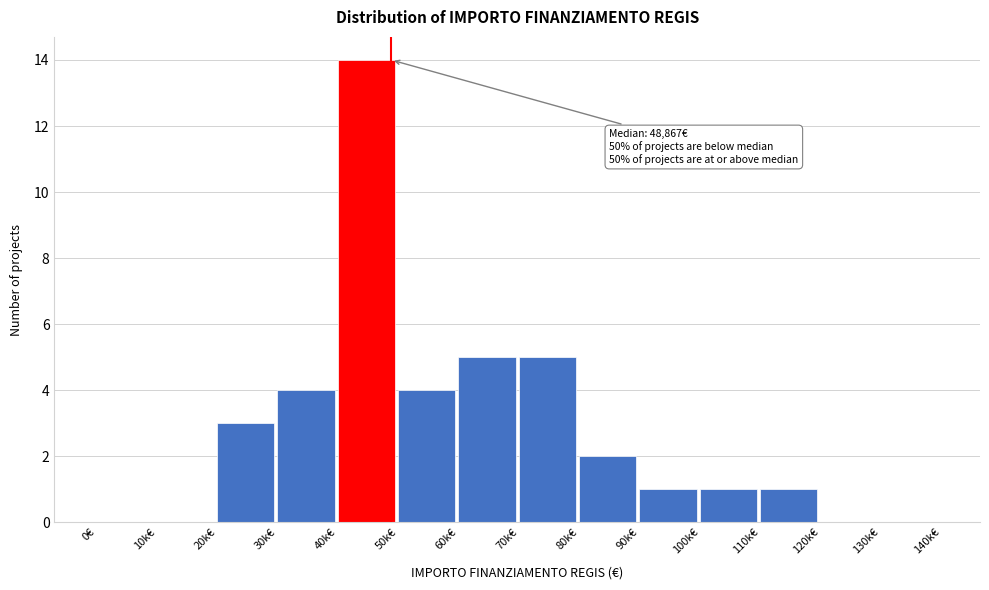

Reading left to right, transcribe all the data shown in this chart.

0€=0	10k€=0	20k€=3	30k€=4	40k€=14	50k€=4	60k€=5	70k€=5	80k€=2	90k€=1	100k€=1	110k€=1	120k€=0	130k€=0